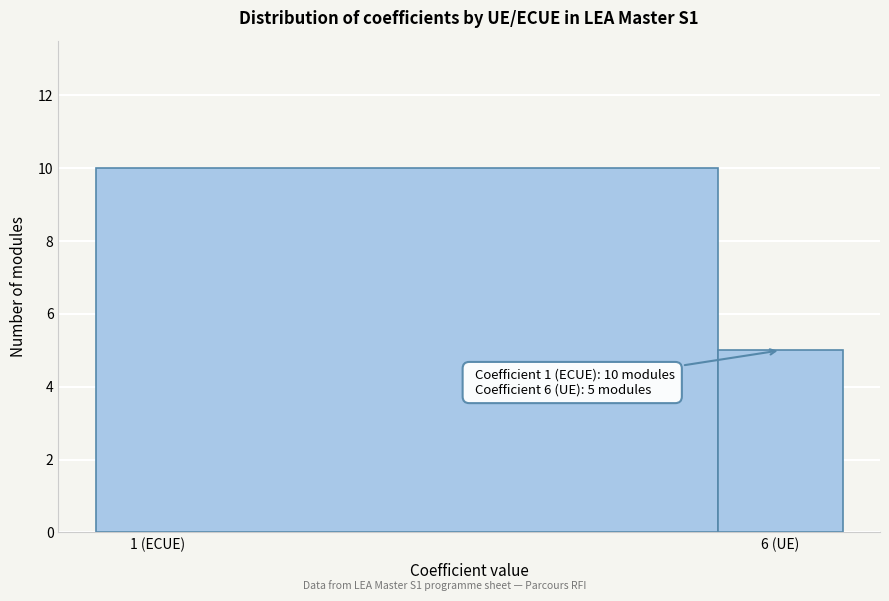

Reading left to right, extract all data points from this chart.

1 (ECUE)=10	6 (UE)=5